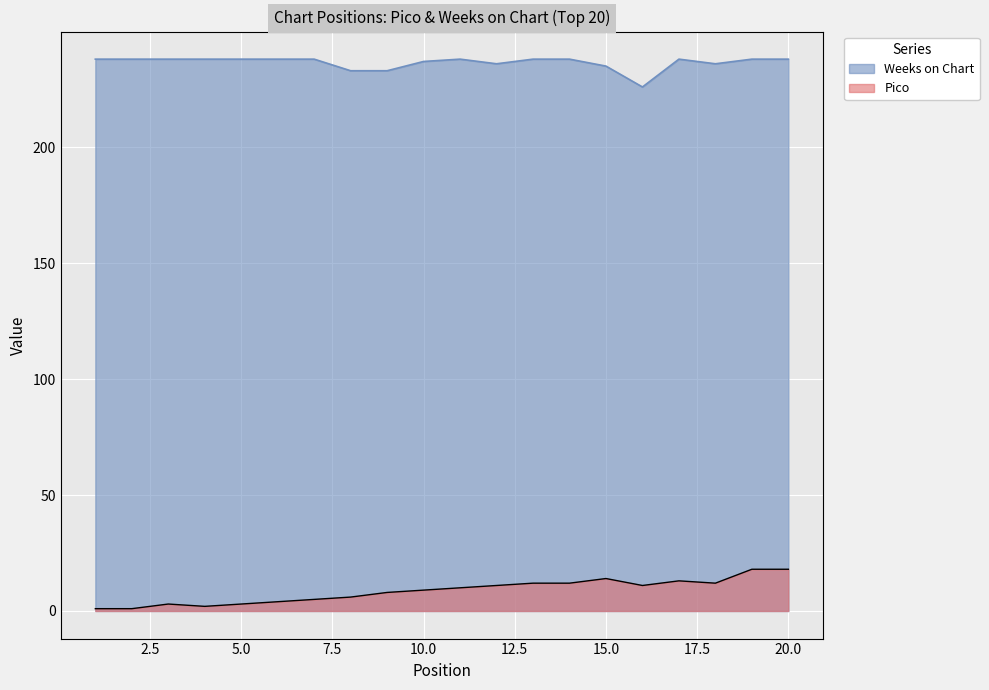

Which series has the largest range (max minus min)?

Pico